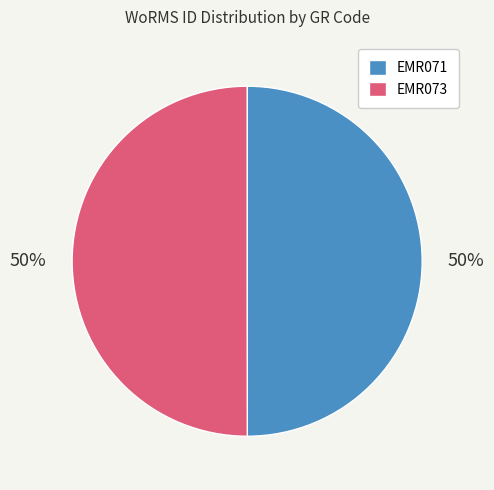

The EMR071 slice represents 50% of the pie. True or false?

True